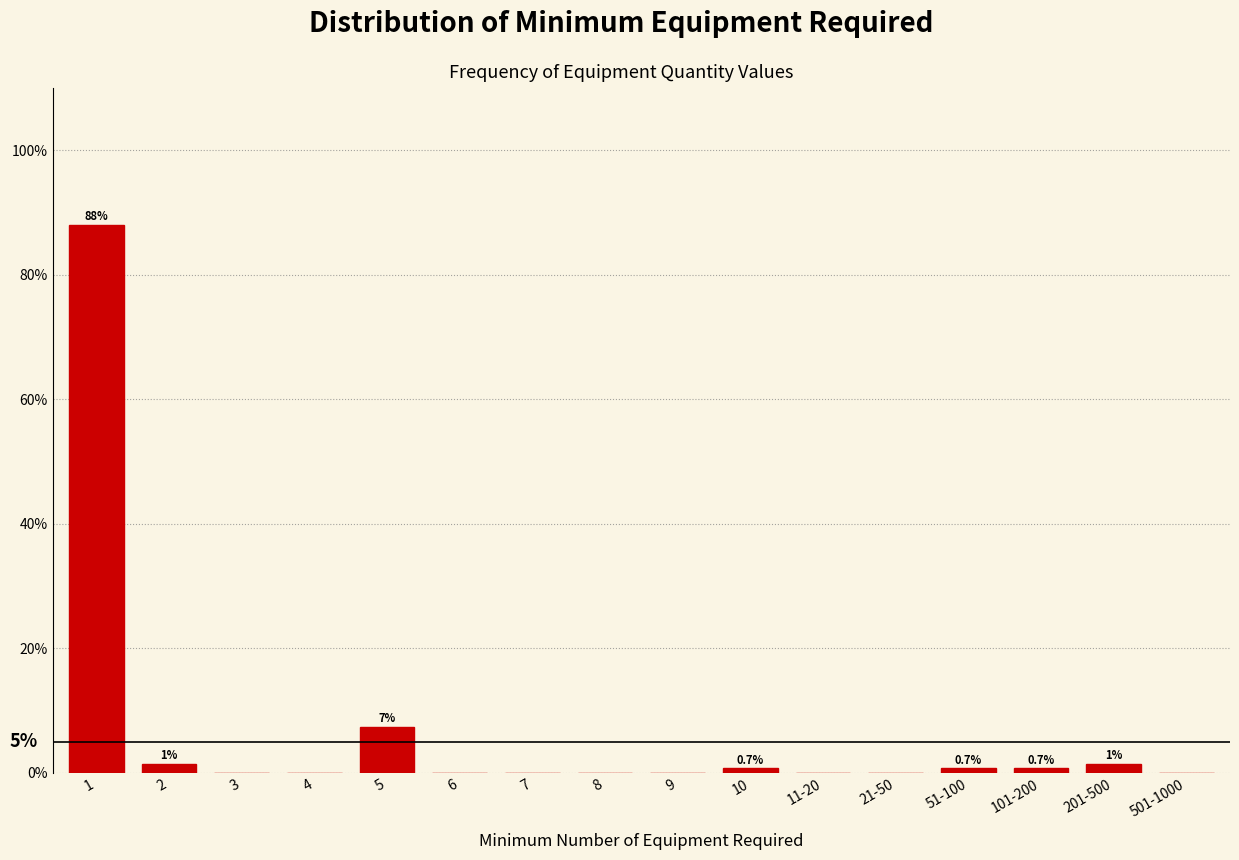

True or false: the data shows 49.4 at 6.

False